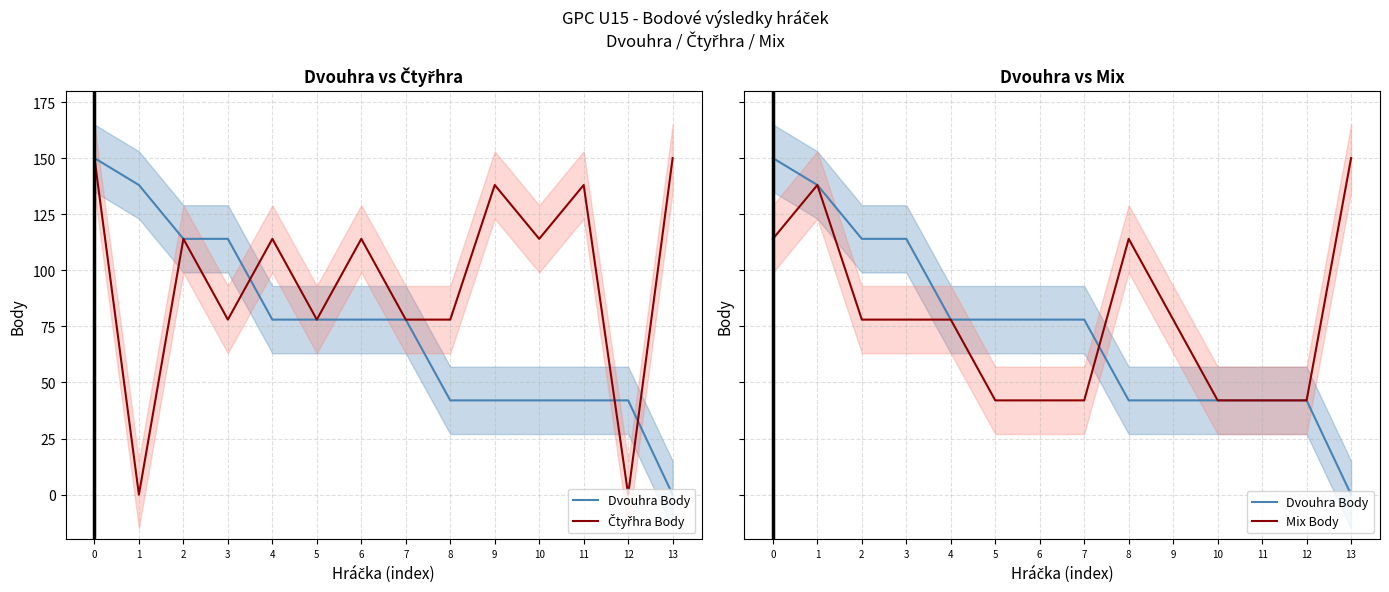

At which label does Mix Body reach its minimum?

5